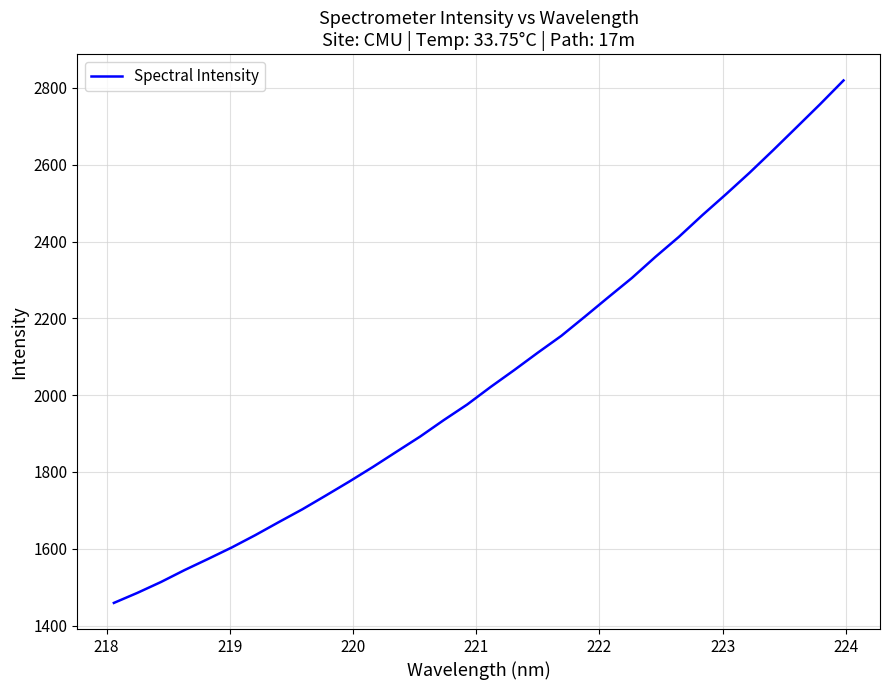

What is the minimum value shown in the chart?

1459.0